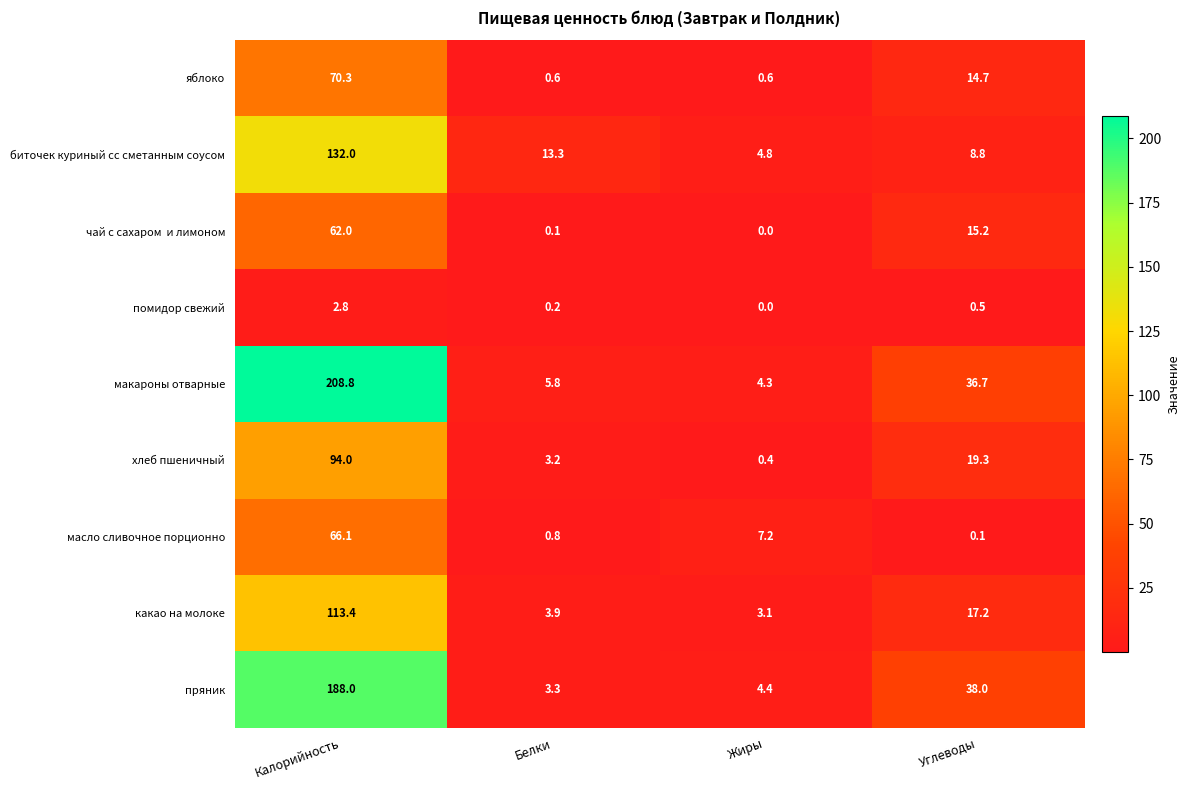

Between Белки and Жиры, which series saw the biggest shift?

биточек куриный сс сметанным соусом